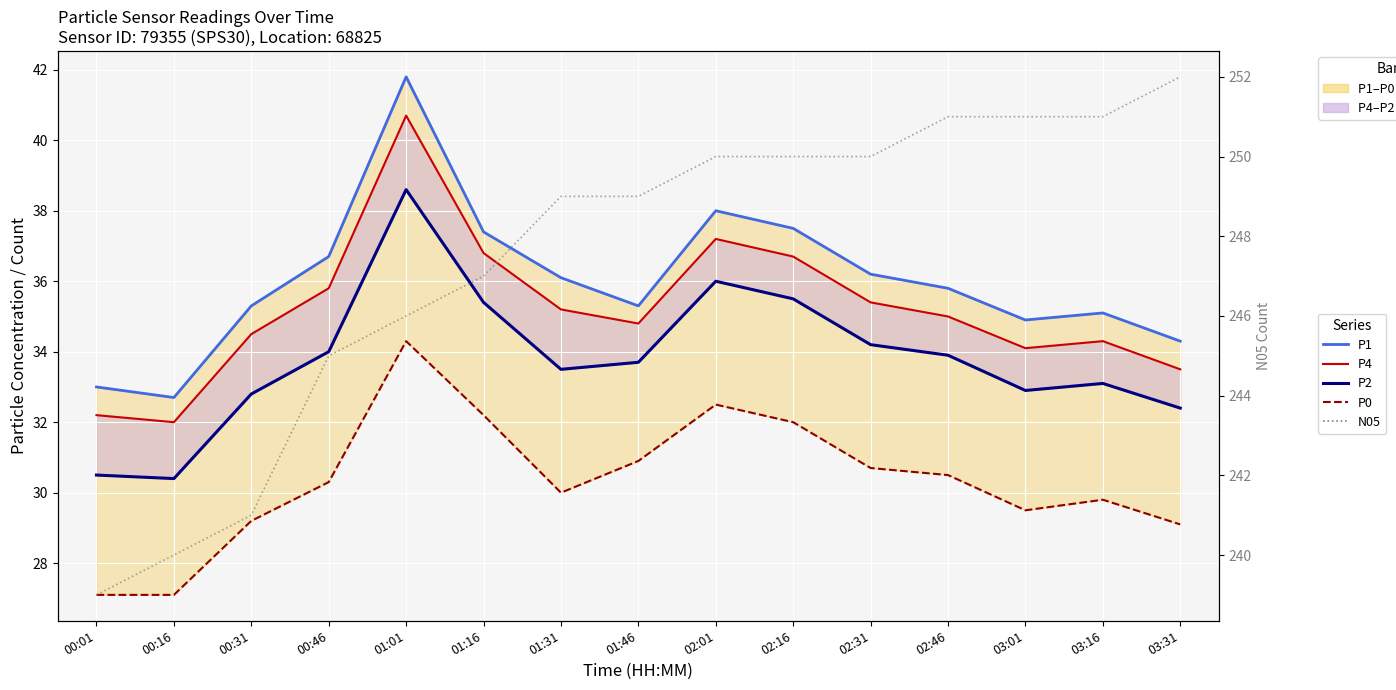

How many interior local peaks does the P4 series have?

3